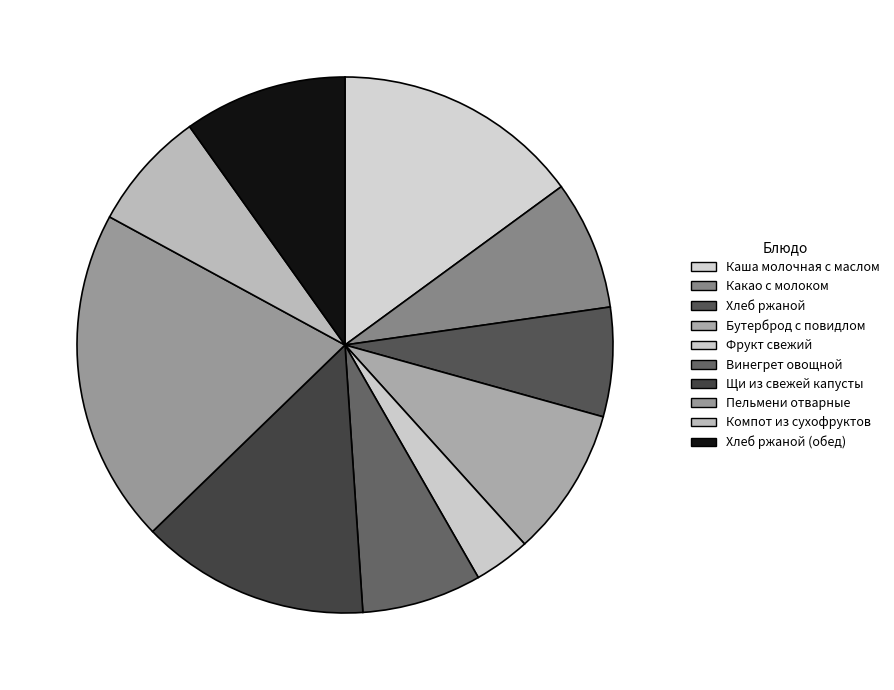

The Щи из свежей капусты slice represents 14% of the pie. True or false?

True